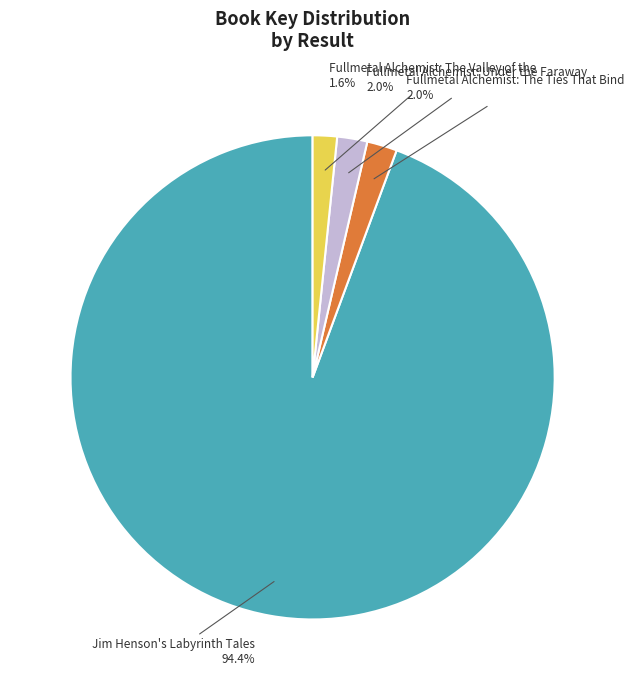

Is there any slice that represents more than half of the pie?

Yes